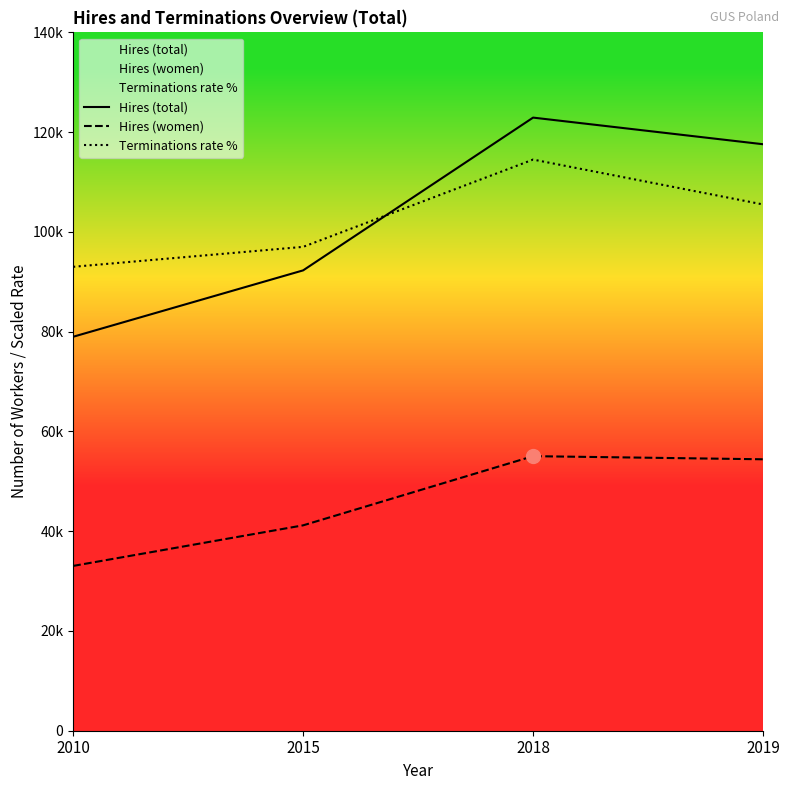

The Hires (women) series shows 53042 at 2010. True or false?

False